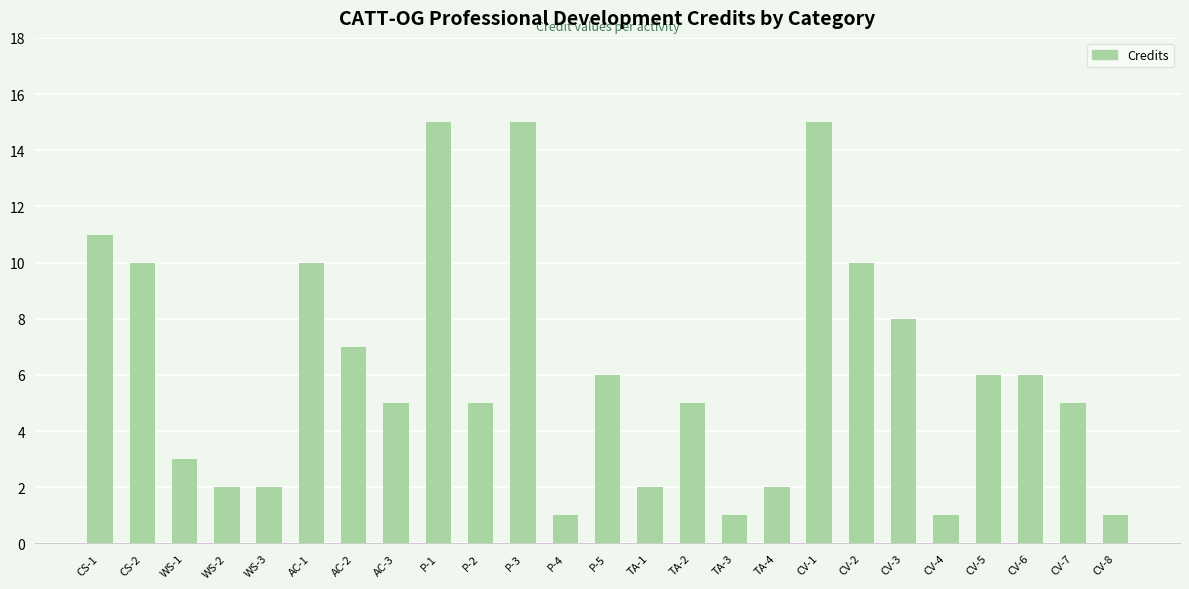

What is the difference between the second highest and minimum values?

14